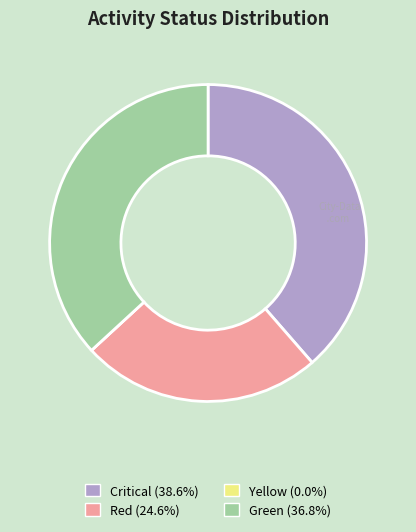

Which category has the biggest portion of the pie?

Critical